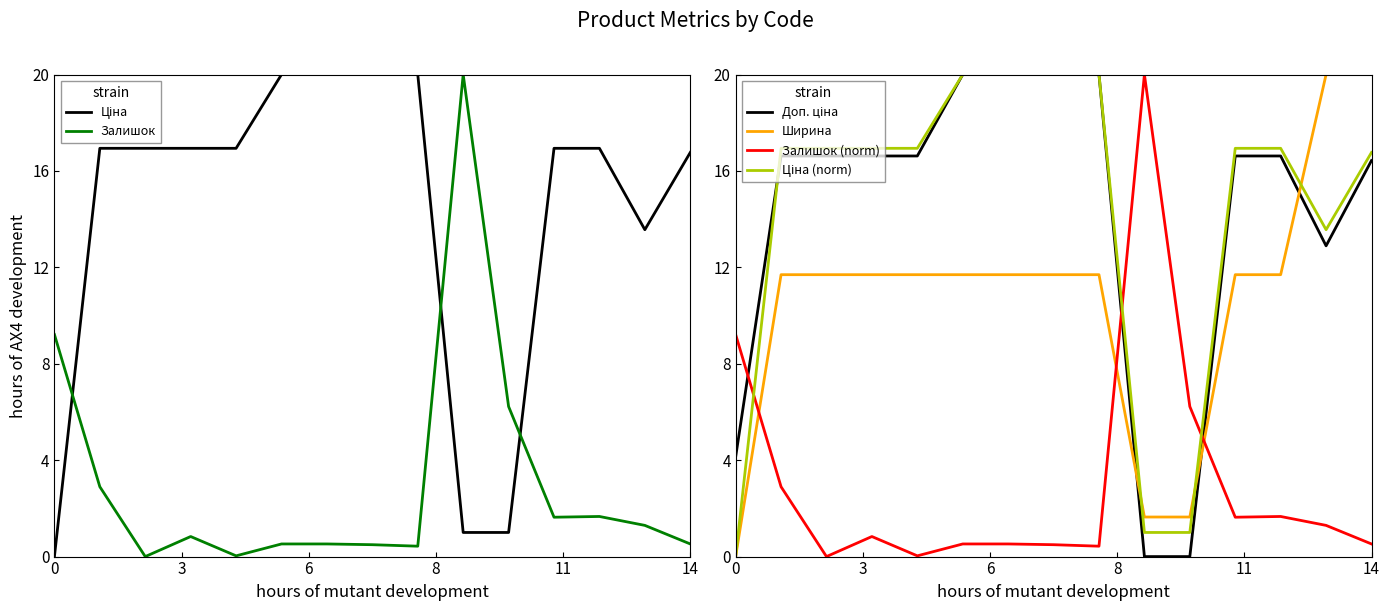

Is it true that Залишок (norm) equals 13.0 at 0?

False